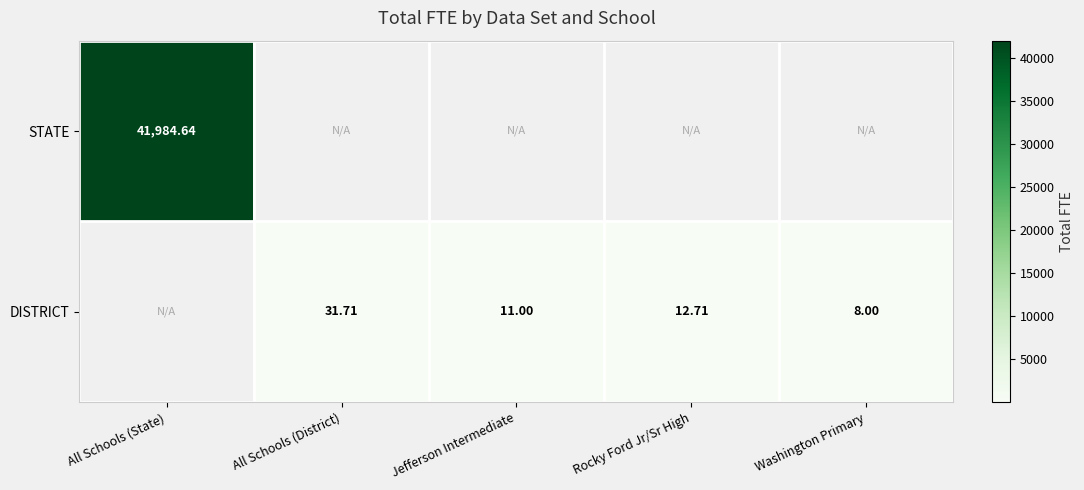

At All Schools (District), list the series in order from largest to smallest.

STATE, DISTRICT